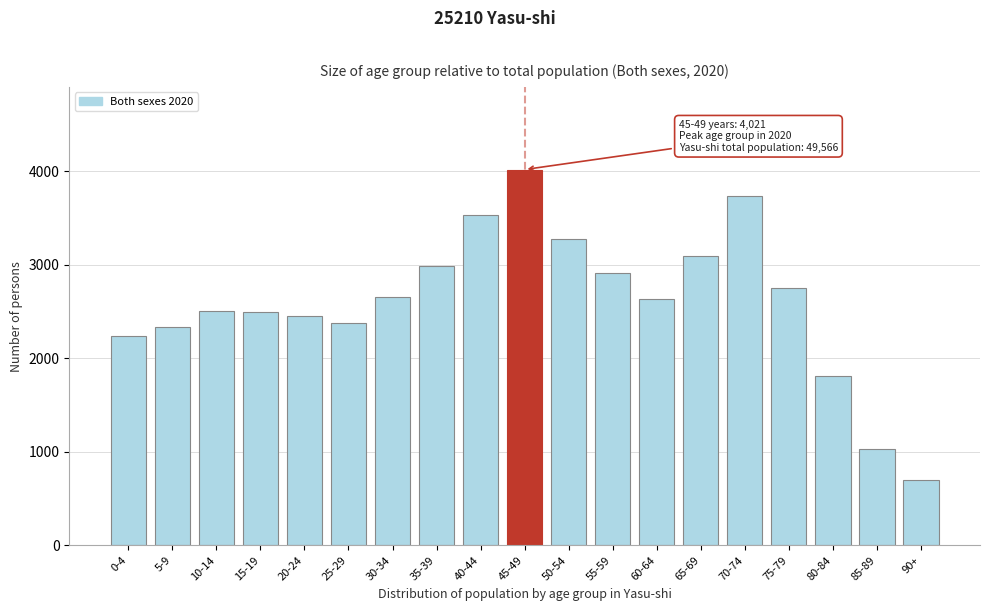

What is the sum of the values at 0-4 and 35-39?

5235